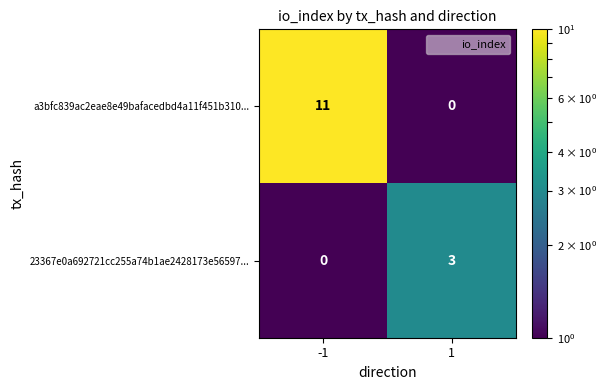

Count the number of categories in the chart.

2